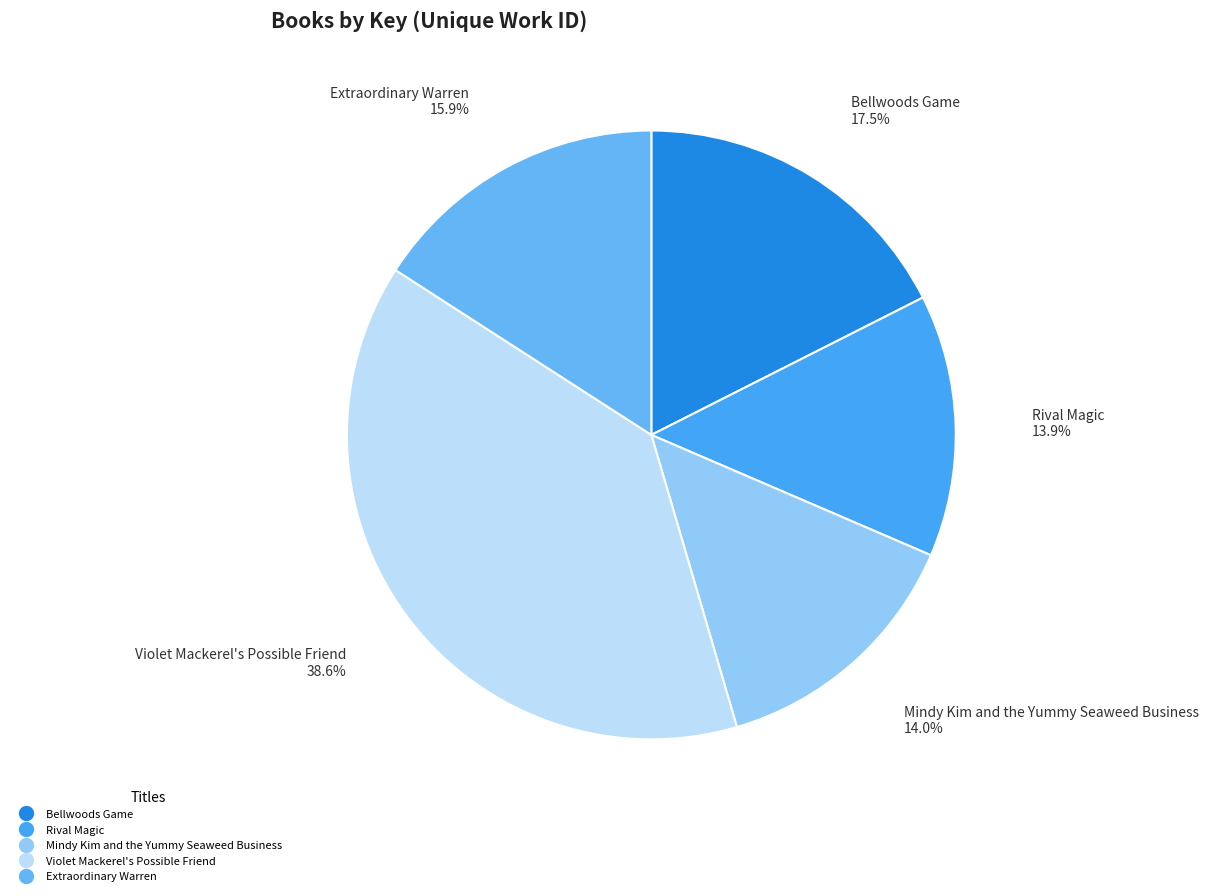

Which category has the biggest portion of the pie?

Violet Mackerel's Possible Friend